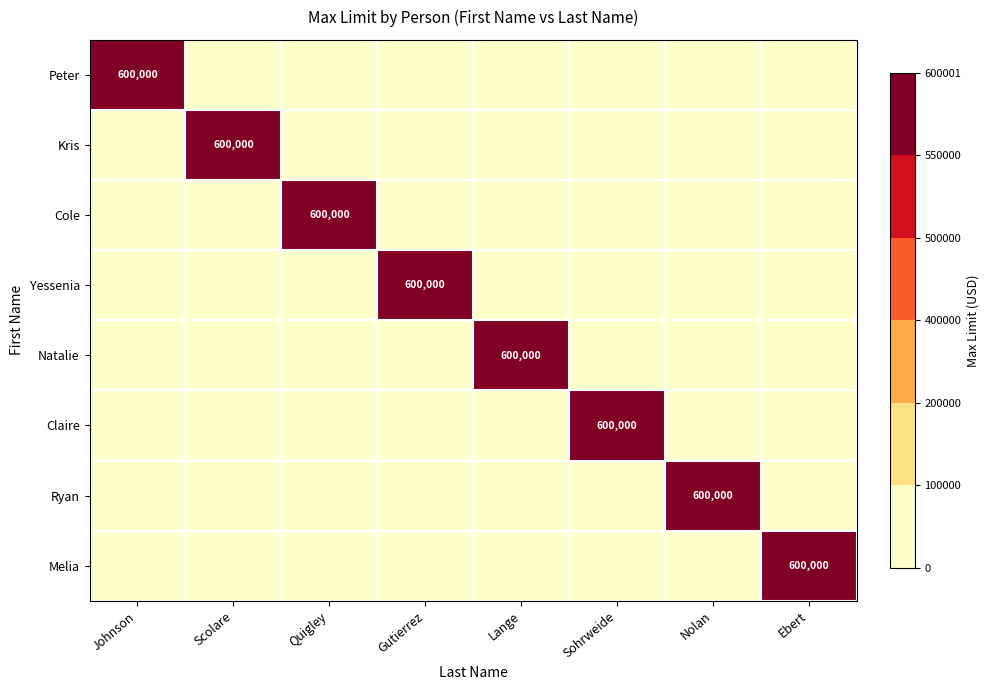

Is it true that Melia equals 1043422 at Ebert?

False